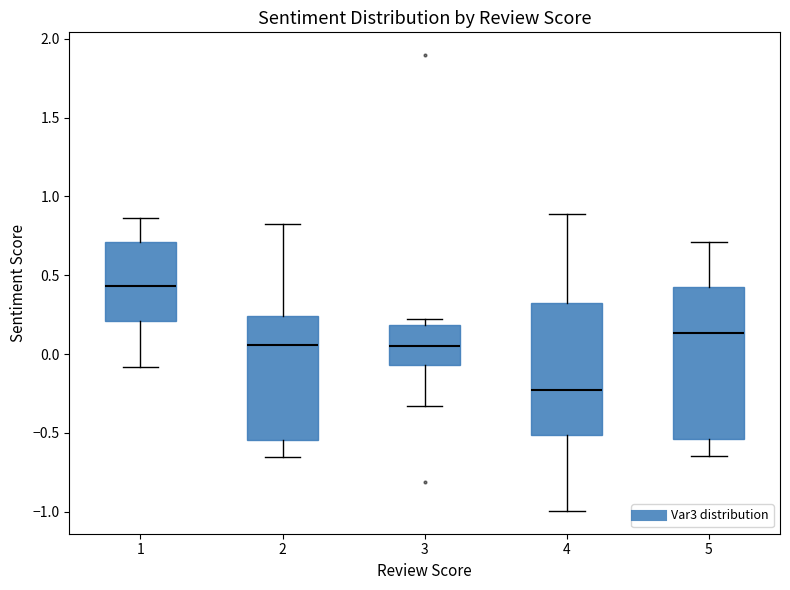

Reading left to right, transcribe this box plot: for each box, give where its median line is, the range the box spans, and where its two whiskers end, as read against the y-axis. The values are not printed on the chart, so give them approximately, as read against the axis.

1: median 0.45, box 0.20 to 0.70, whiskers -0.10 to 0.85
2: median 0.05, box -0.55 to 0.25, whiskers -0.65 to 0.85
3: median 0.05, box -0.05 to 0.20, whiskers -0.35 to 0.20 (just above the box's upper edge)
4: median -0.25, box -0.50 to 0.30, whiskers -1.00 to 0.90
5: median 0.15, box -0.55 to 0.45, whiskers -0.65 to 0.70